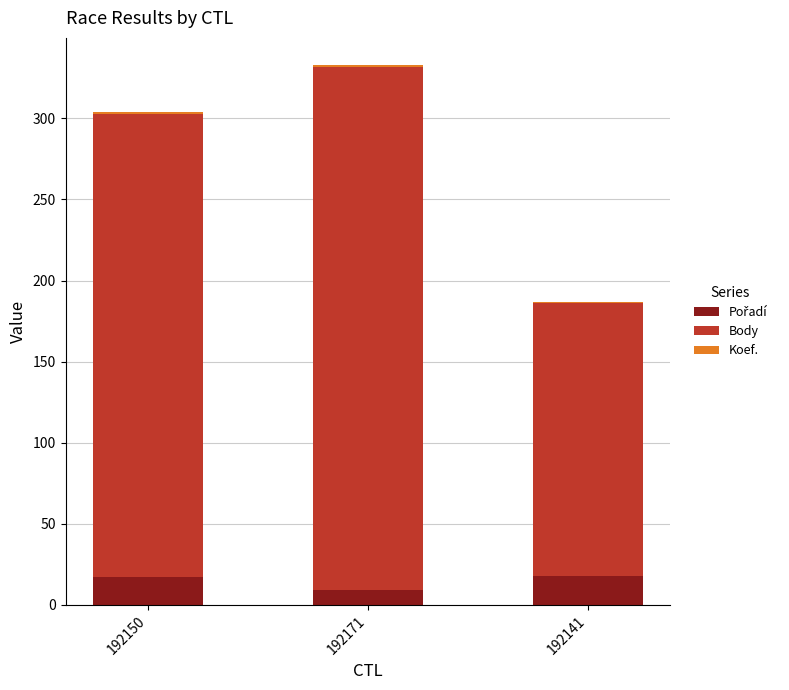

At which category is the sum across all series the highest?

192171